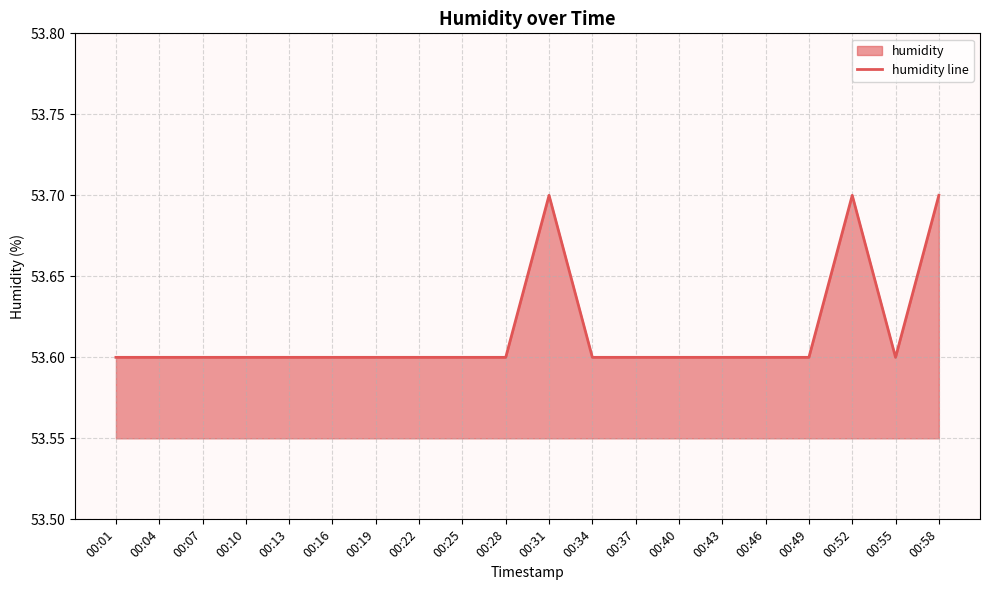

Count the number of categories in the chart.

20